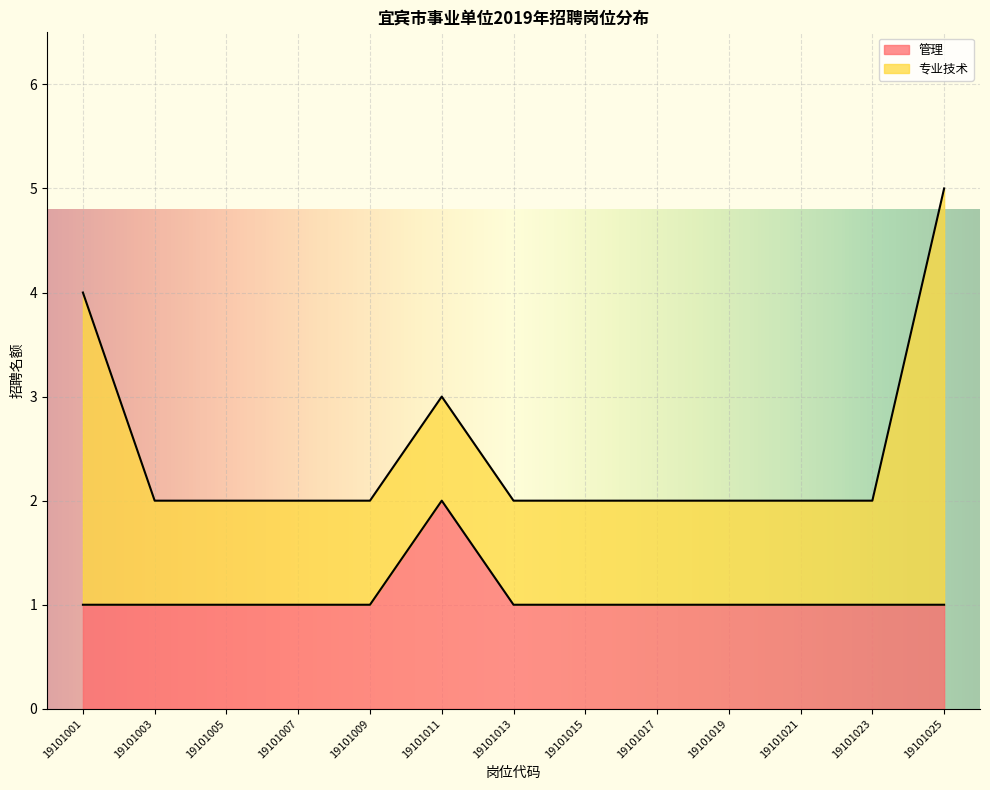

True or false: the data shows 1 at 19101005.

True